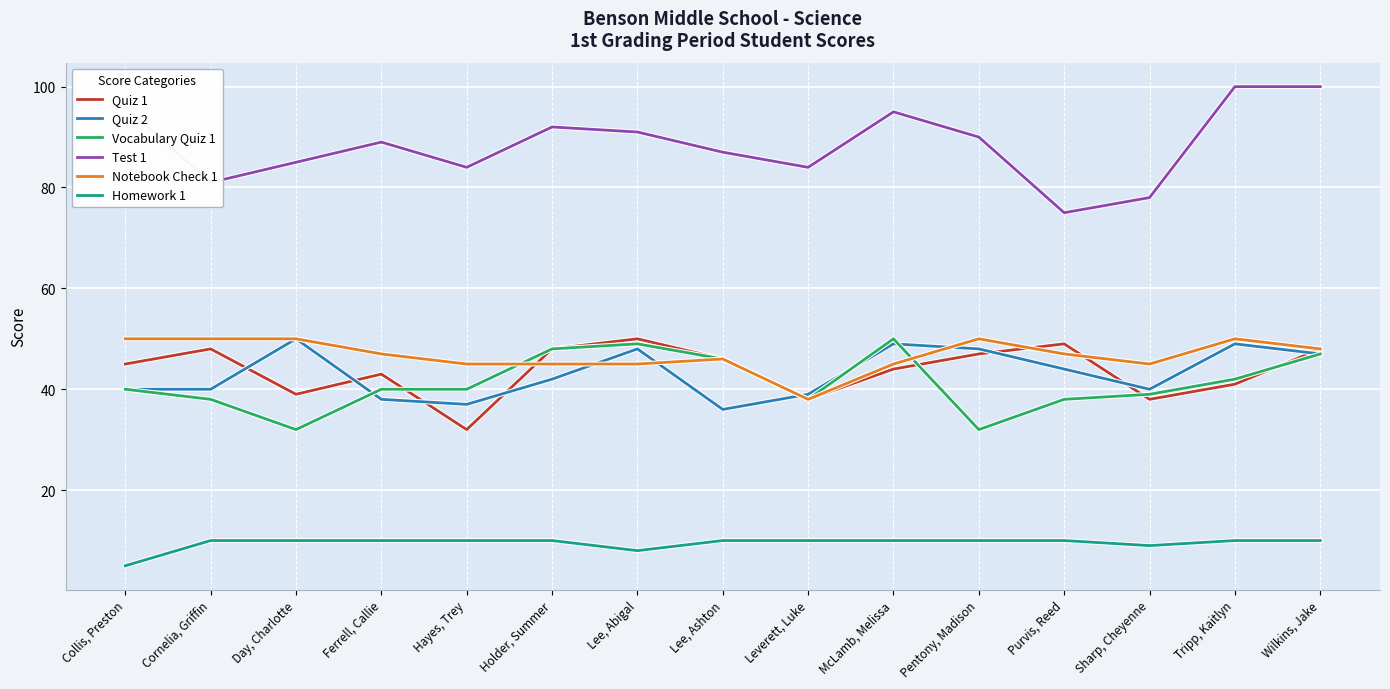

What is the difference between the second highest and minimum values in the Test 1 series?

25